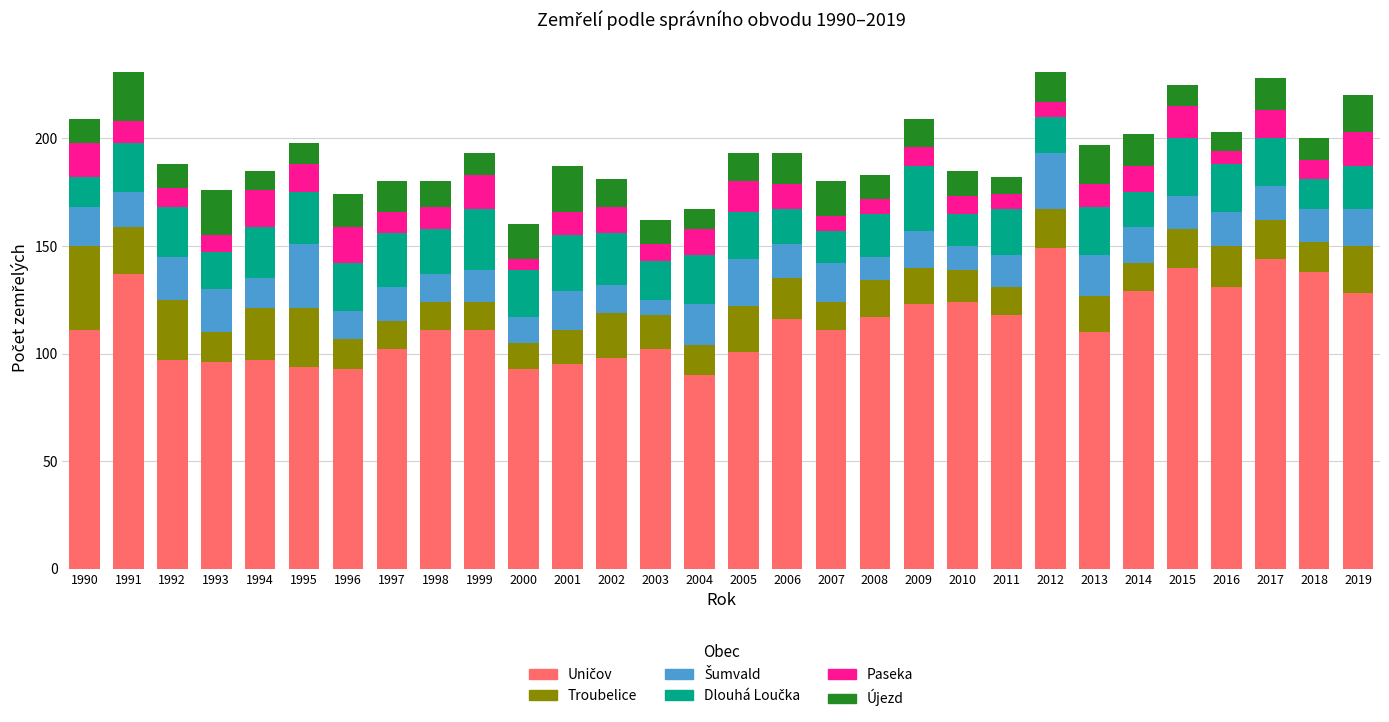

What is the total value across all series at 2010?

185